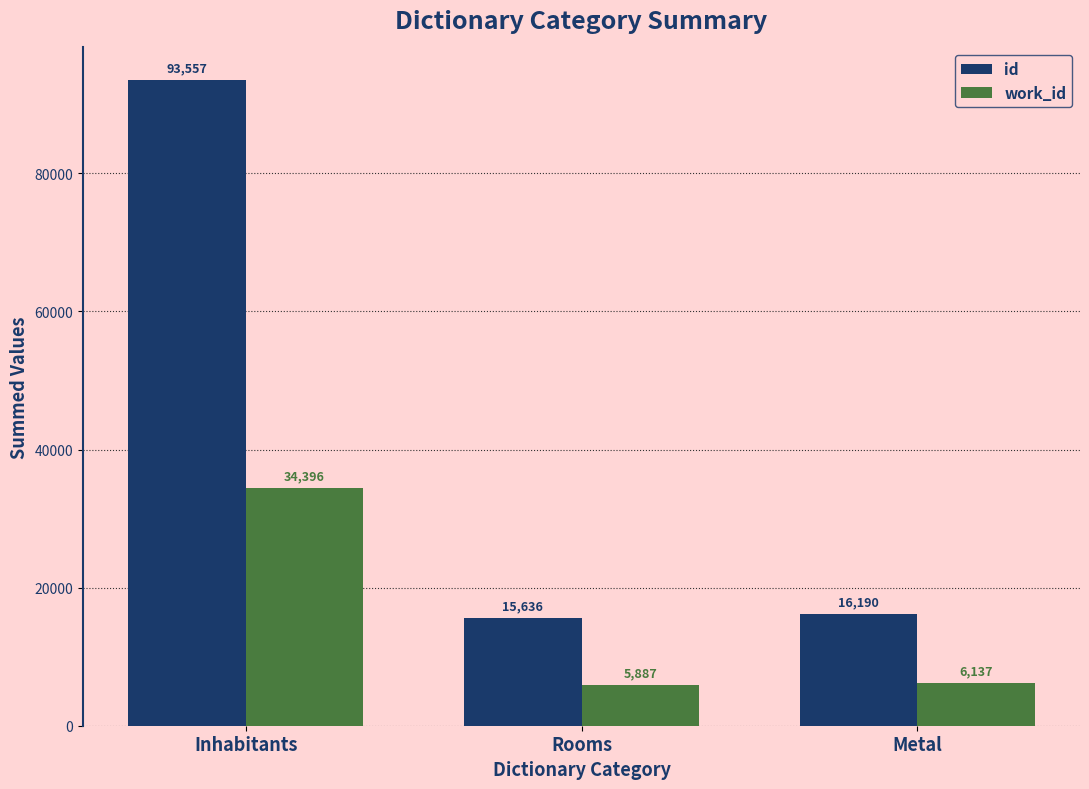

Which series has the widest spread of values?

id